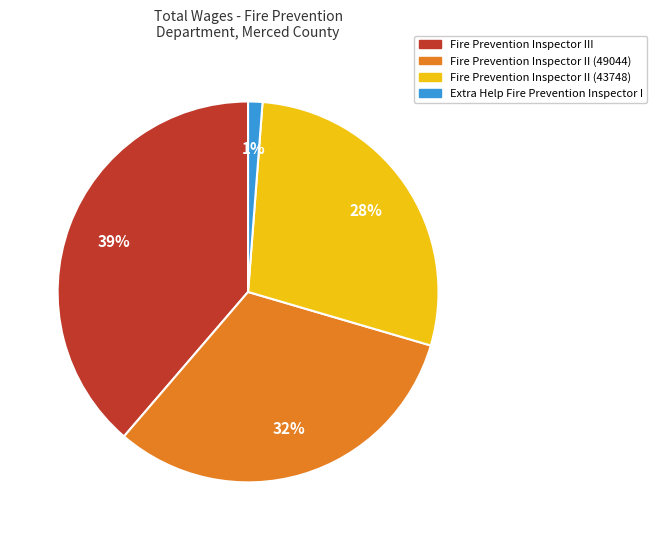

What is the largest slice in the pie chart?

Fire Prevention Inspector III